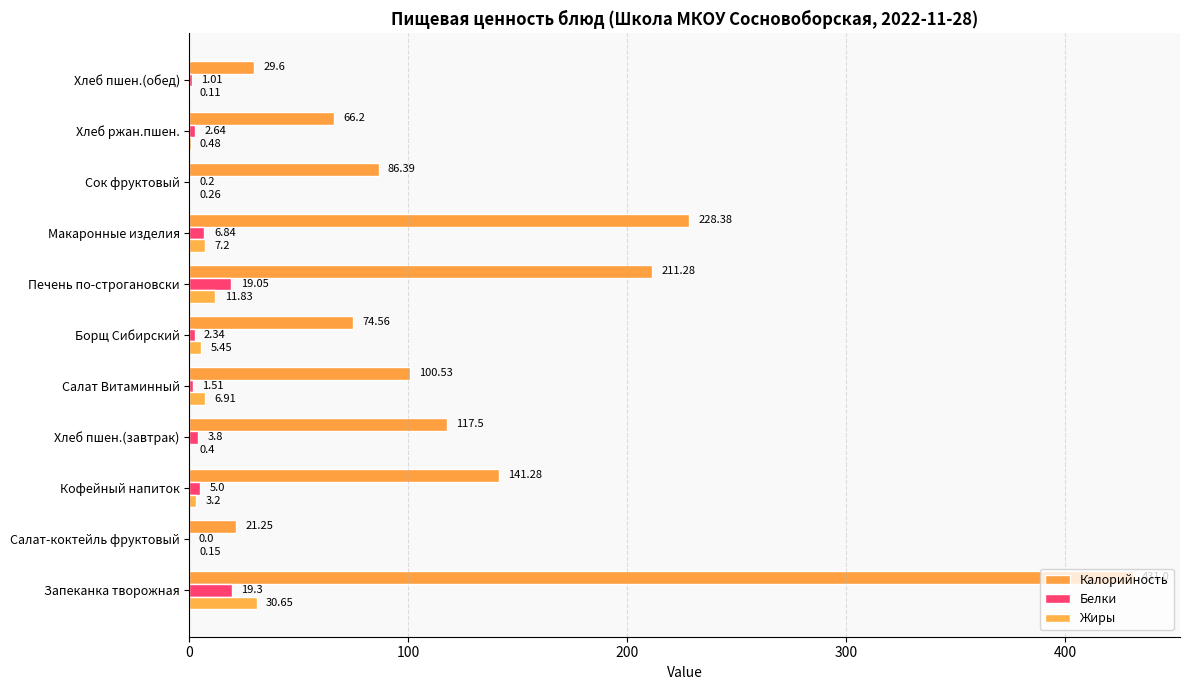

How many series are shown in this chart?

3